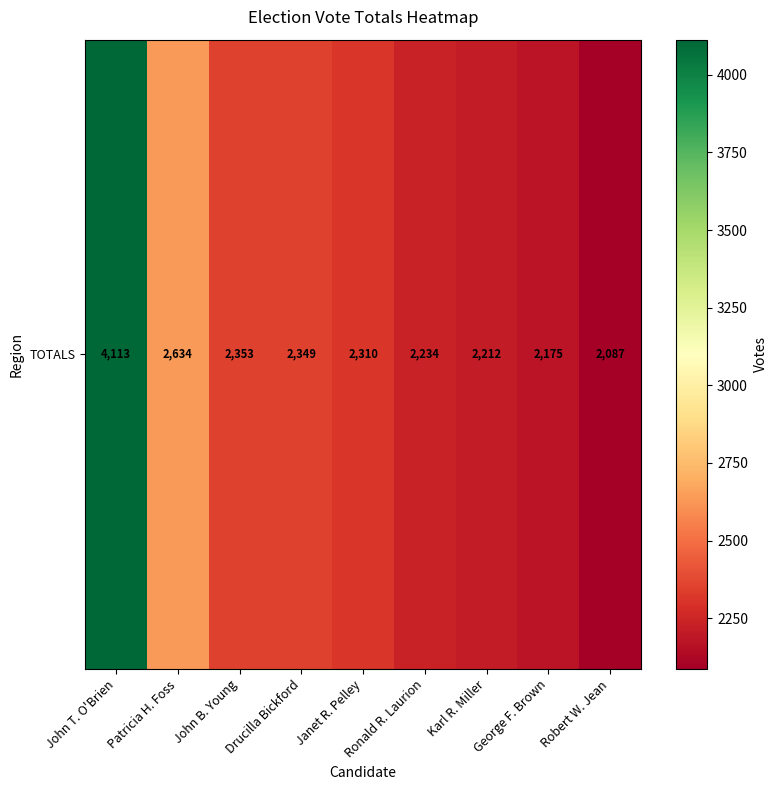

Reading left to right, transcribe all the data shown in this chart.

John T. O'Brien=4113	Patricia H. Foss=2634	John B. Young=2353	Drucilla Bickford=2349	Janet R. Pelley=2310	Ronald R. Laurion=2234	Karl R. Miller=2212	George F. Brown=2175	Robert W. Jean=2087